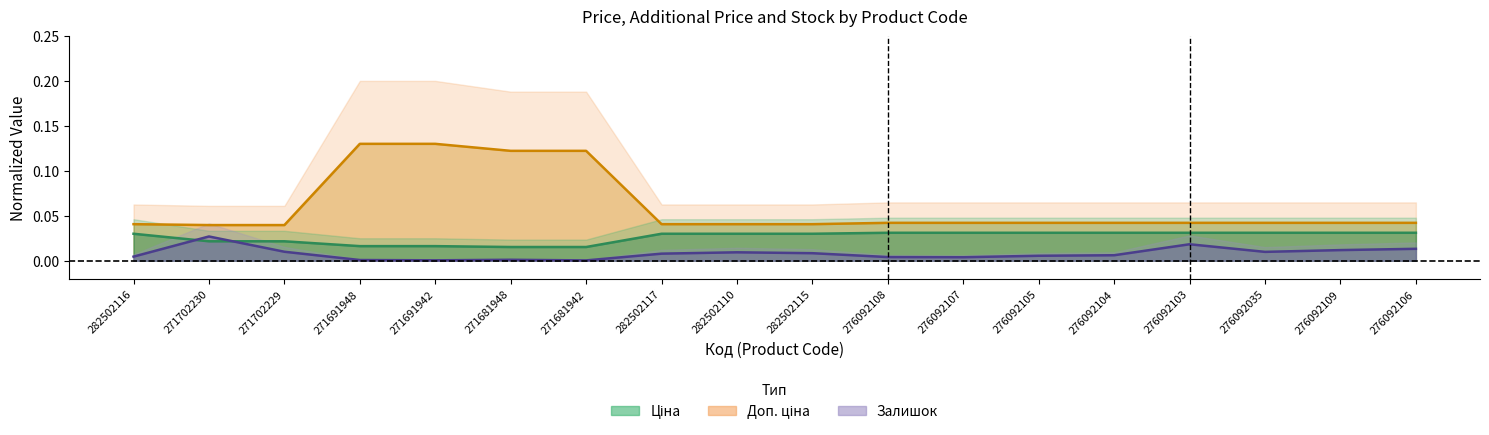

How many lines are shown in the chart?

3